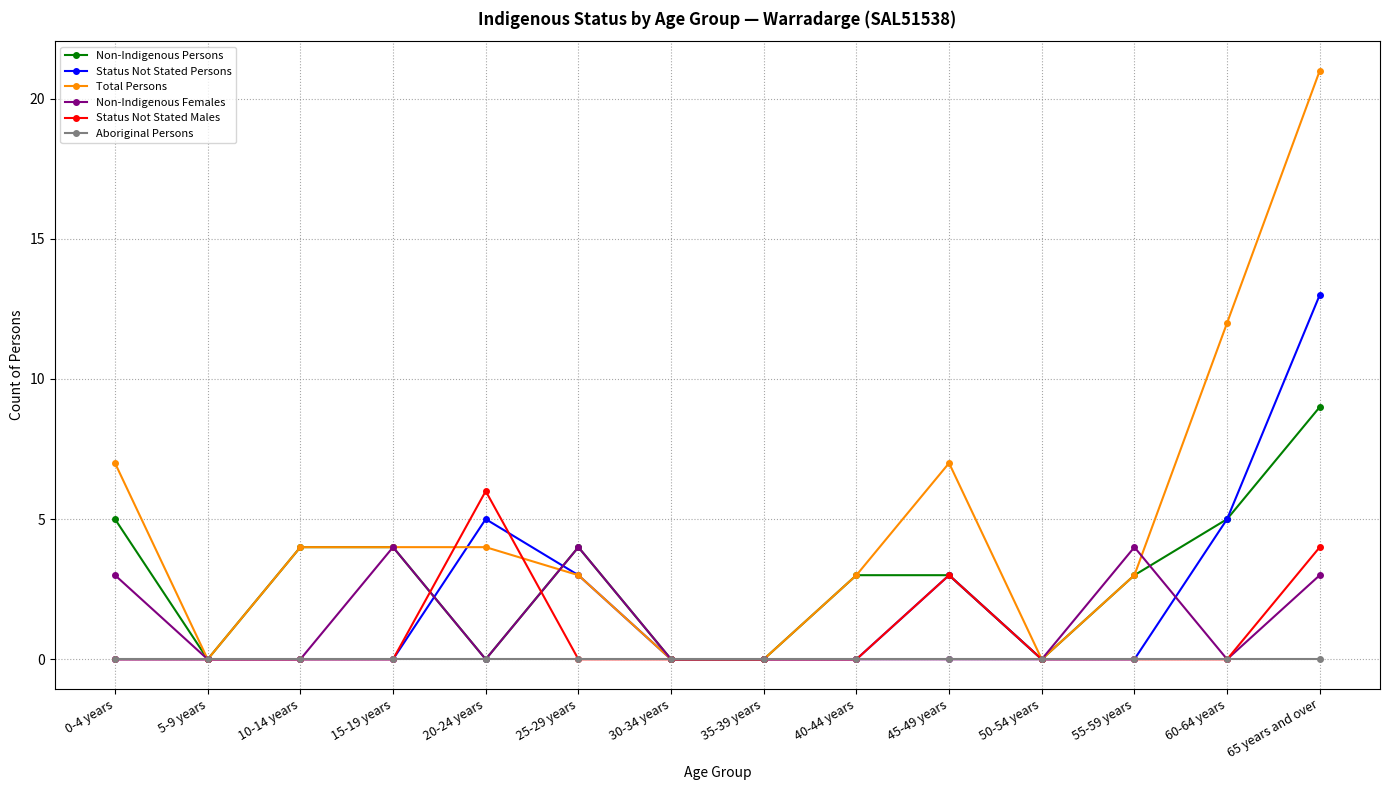

True or false: Status Not Stated Persons and Non-Indigenous Persons cross at least once.

True